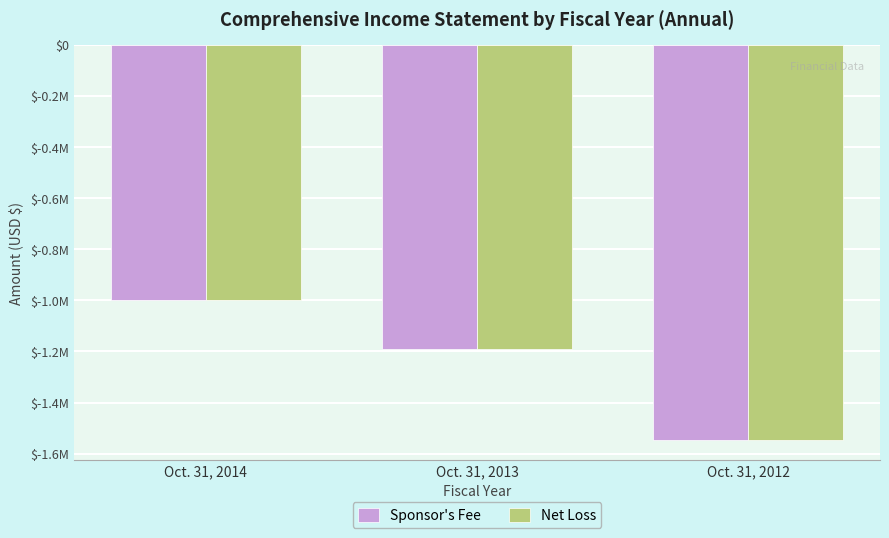

Between Oct. 31, 2014 and Oct. 31, 2013, which series saw the biggest shift?

Net Loss